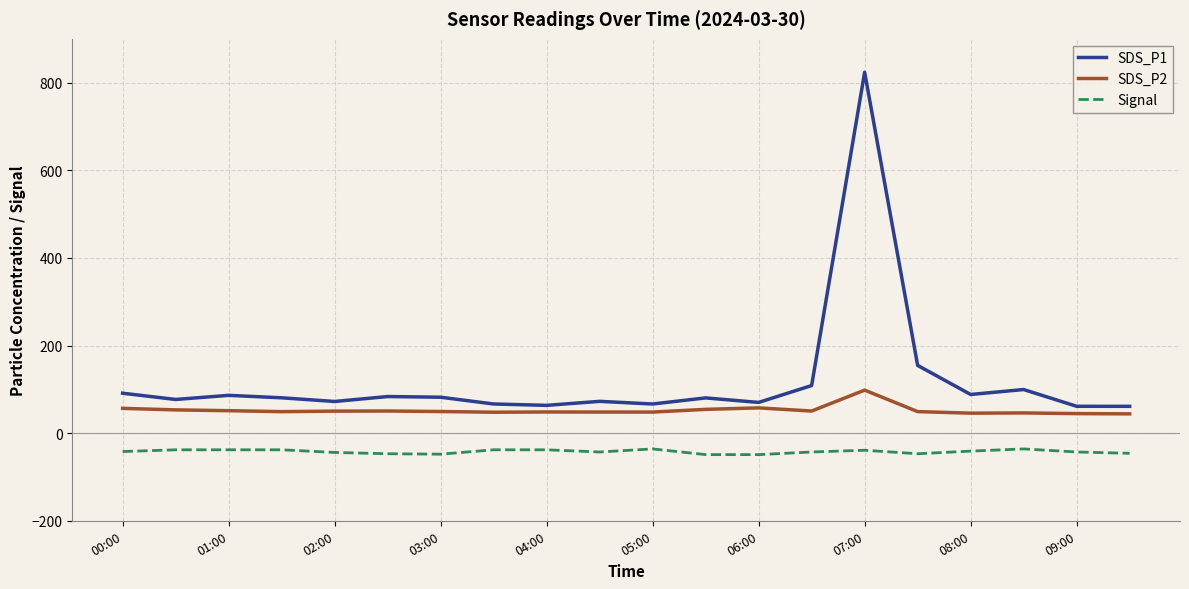

Which series has the largest range (max minus min)?

SDS_P1